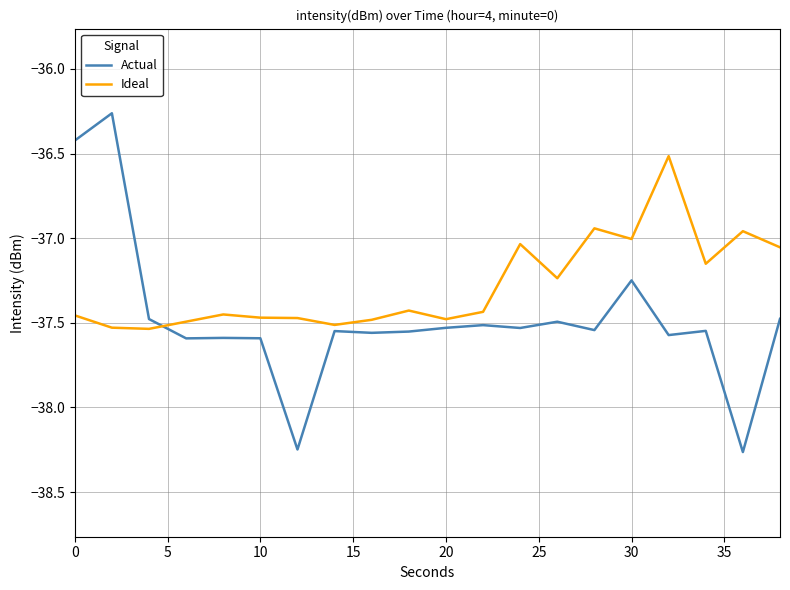

What are all the series names shown in the legend?

Actual, Ideal